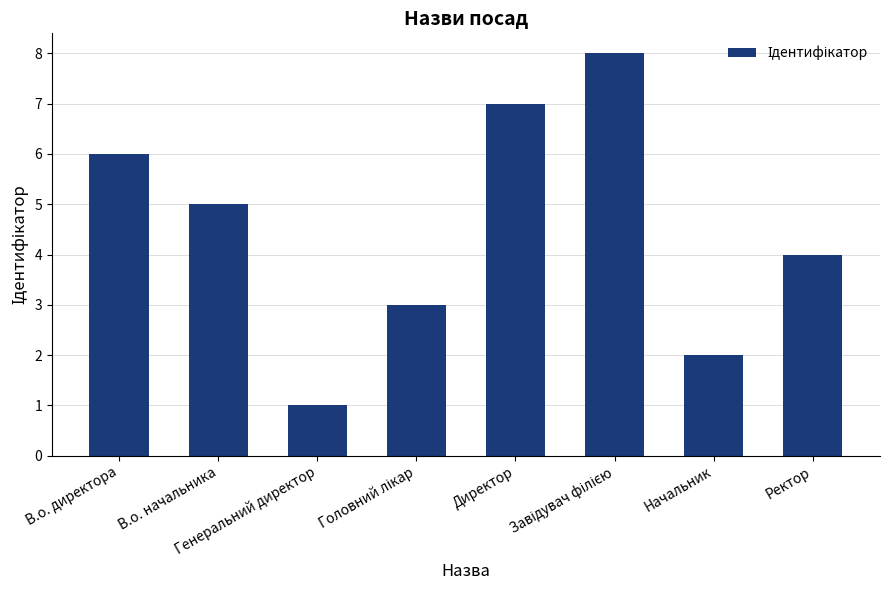

What is the difference between the maximum and second lowest values?

6